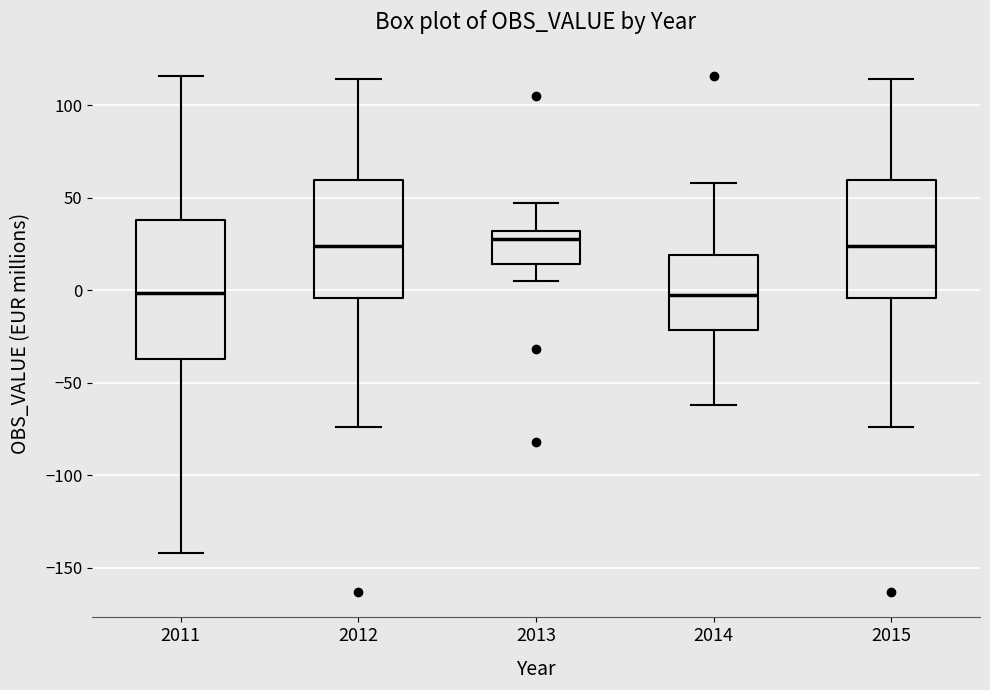

Where does the lower whisker of the box at x = 2015 end on the y-axis? The values are not printed on the chart, so give them approximately, as read against the axis.

-75